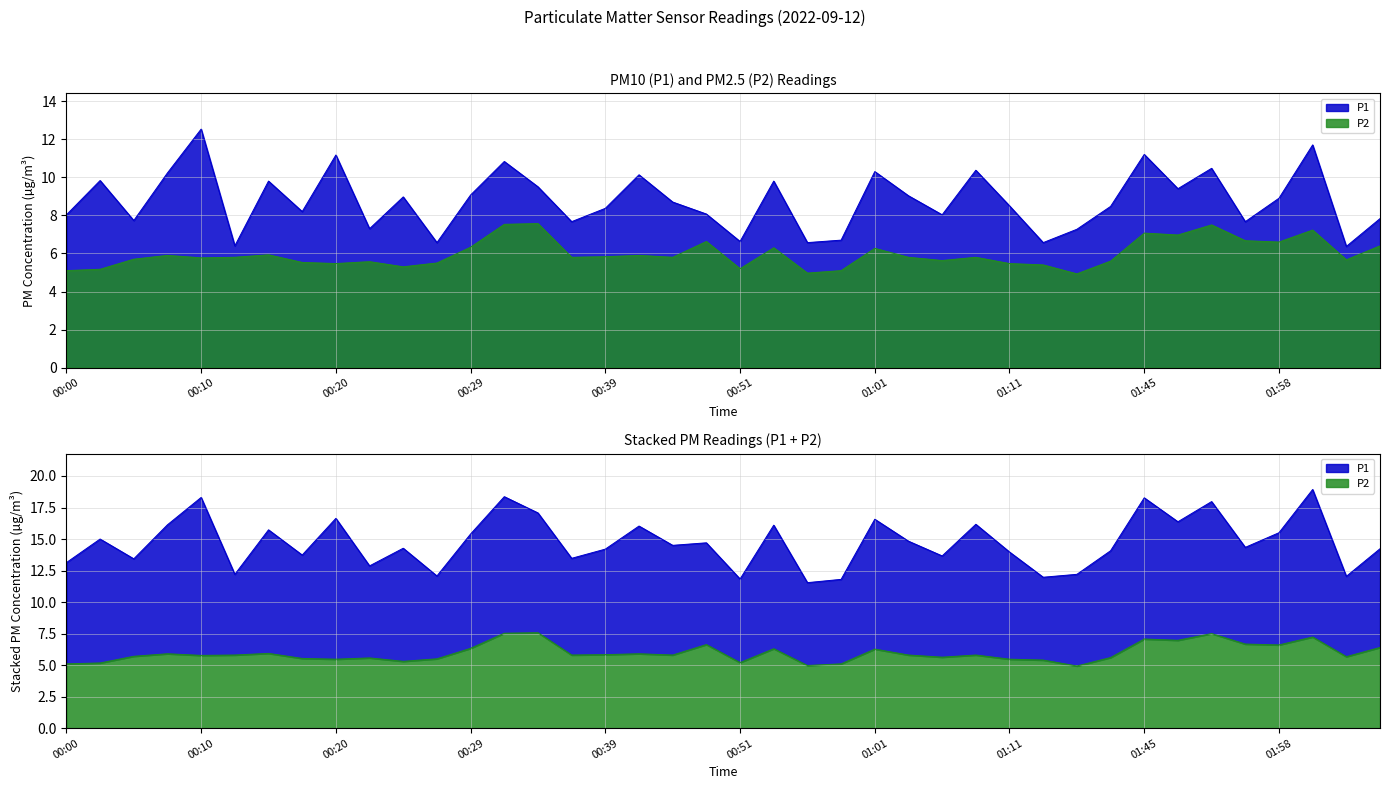

Where is P2 nearest to the value 6?

00:15